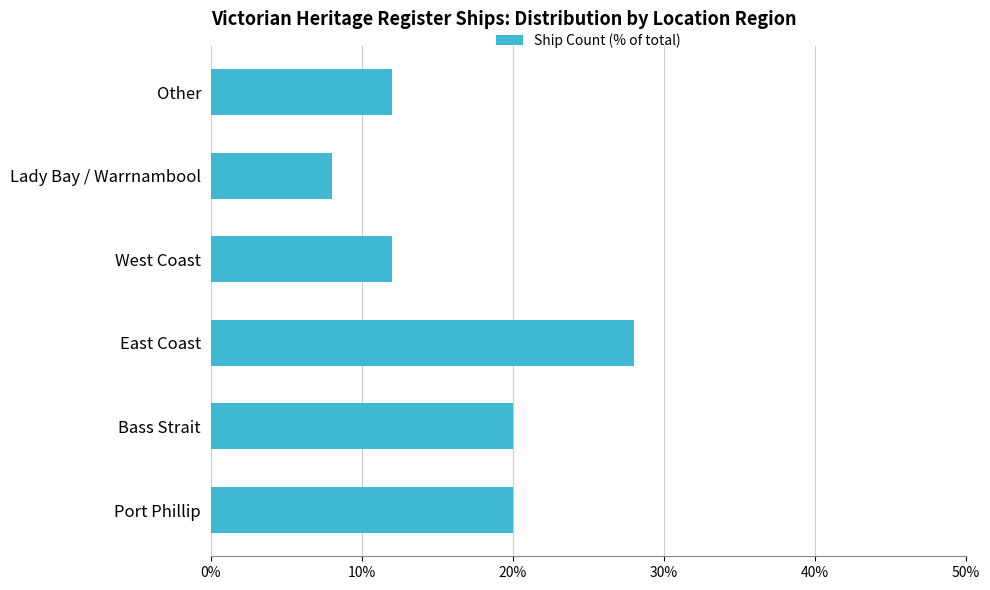

Which category has the highest value across all series?

East Coast